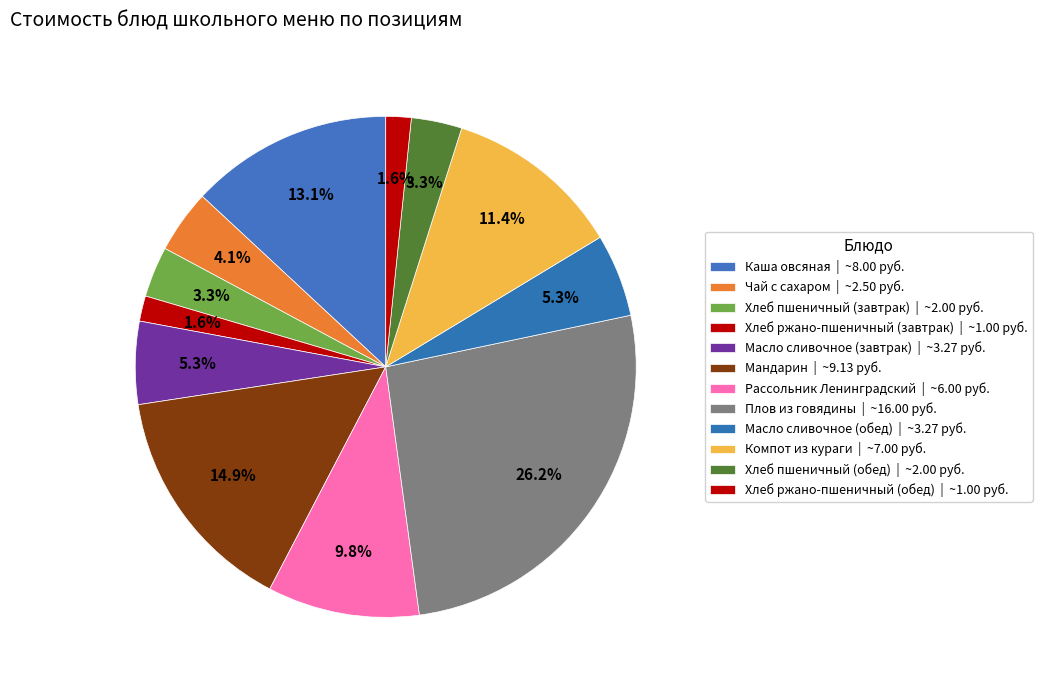

Rank the categories by value from lowest to highest.

Хлеб ржано-пшеничный (завтрак), Хлеб ржано-пшеничный (обед), Хлеб пшеничный (завтрак), Хлеб пшеничный (обед), Чай с сахаром, Масло сливочное (завтрак), Масло сливочное (обед), Рассольник Ленинградский, Компот из кураги, Каша овсяная, Мандарин, Плов из говядины